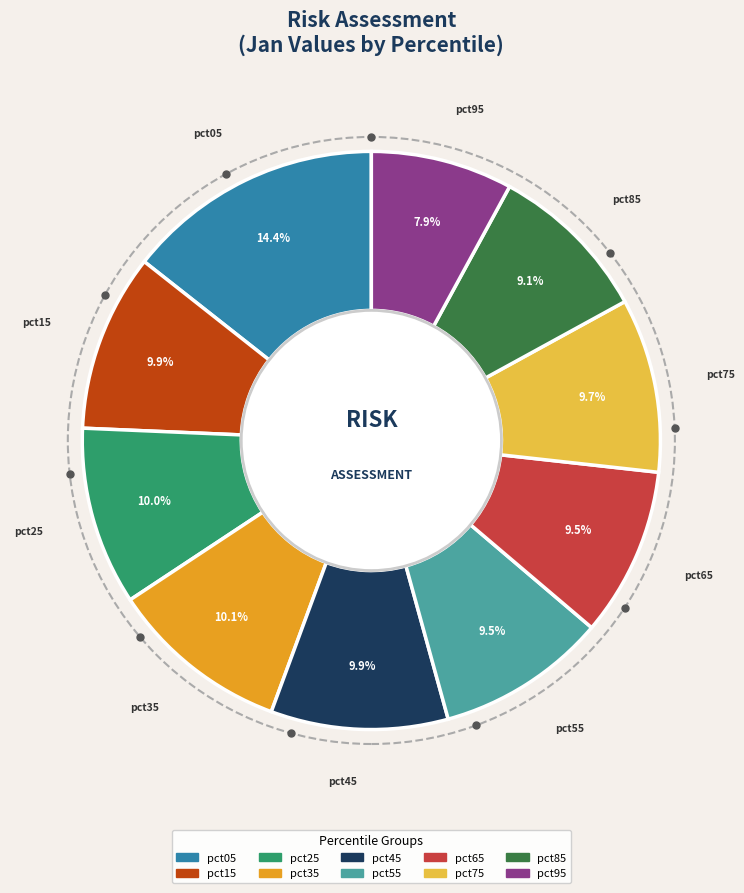

Is there a majority slice in this chart?

No